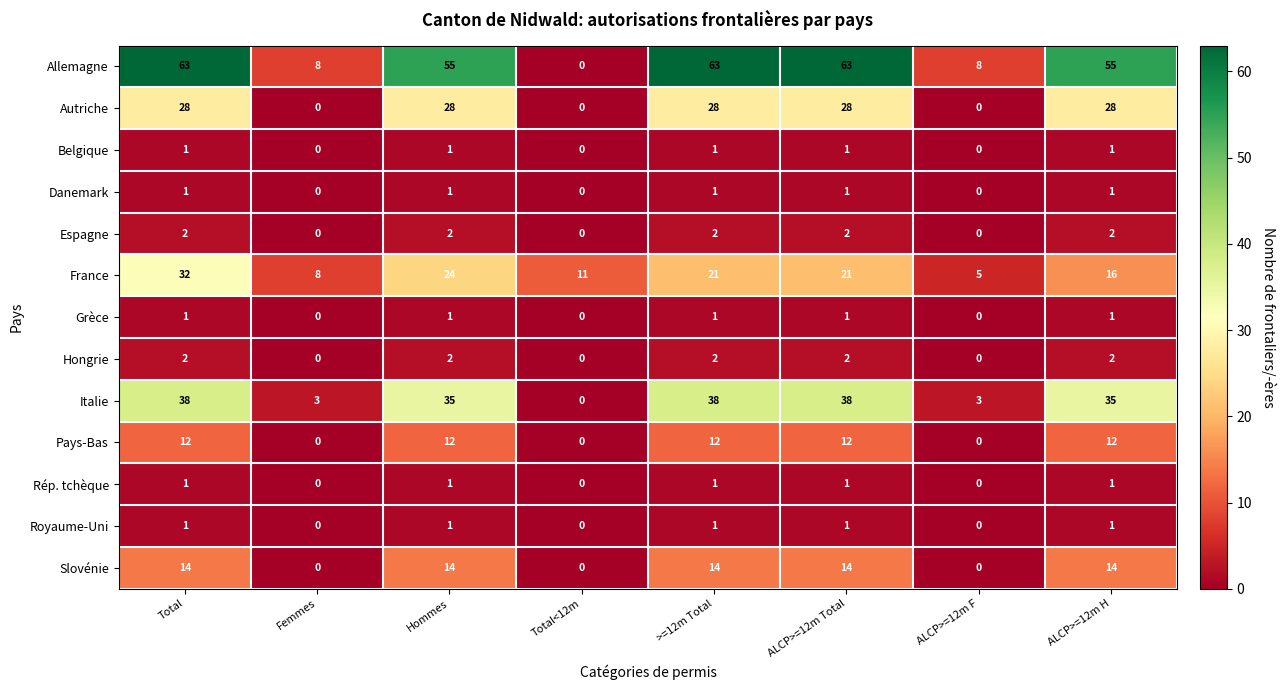

What is the spread (max minus min) of values at Total?

62